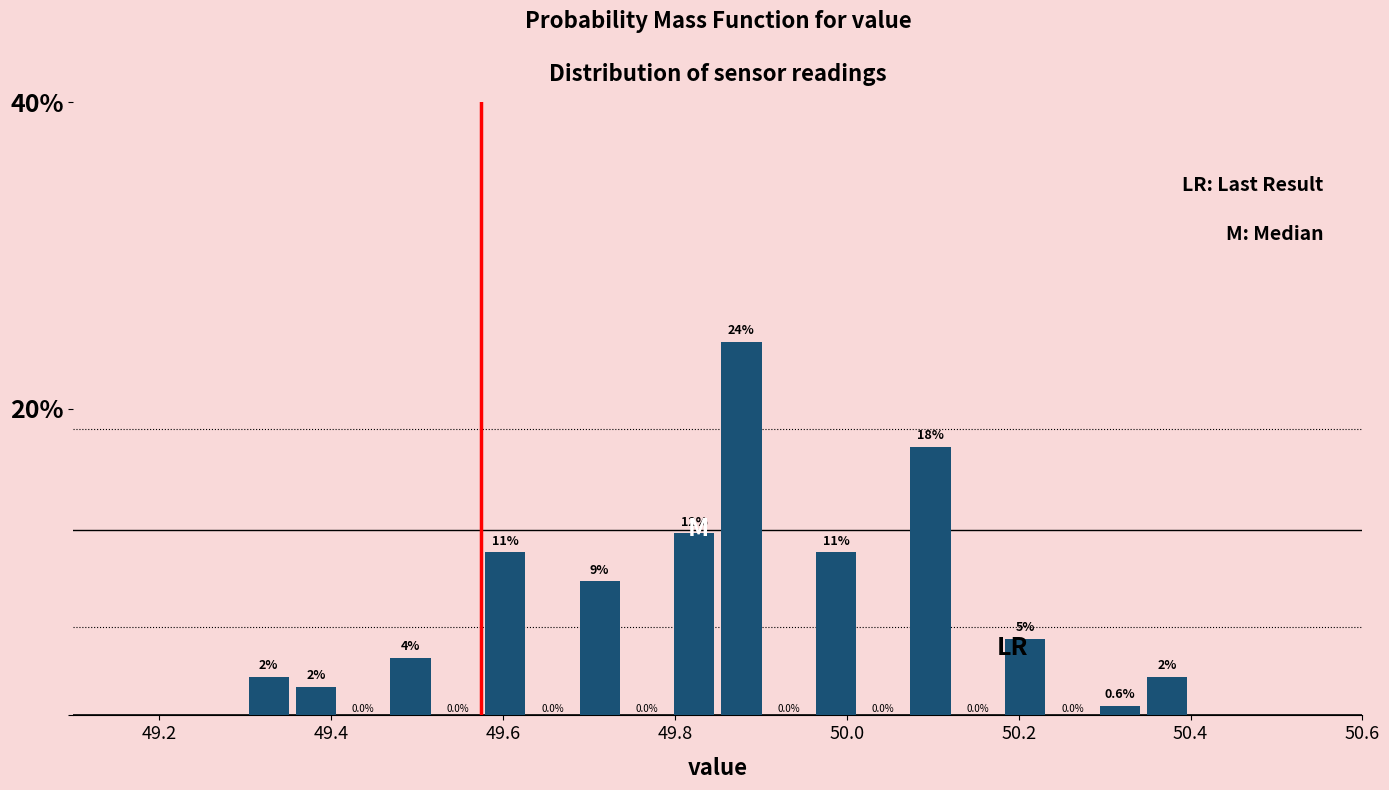

Read against the x-axis, roughly where is the centre of the tallest bar?

49.88